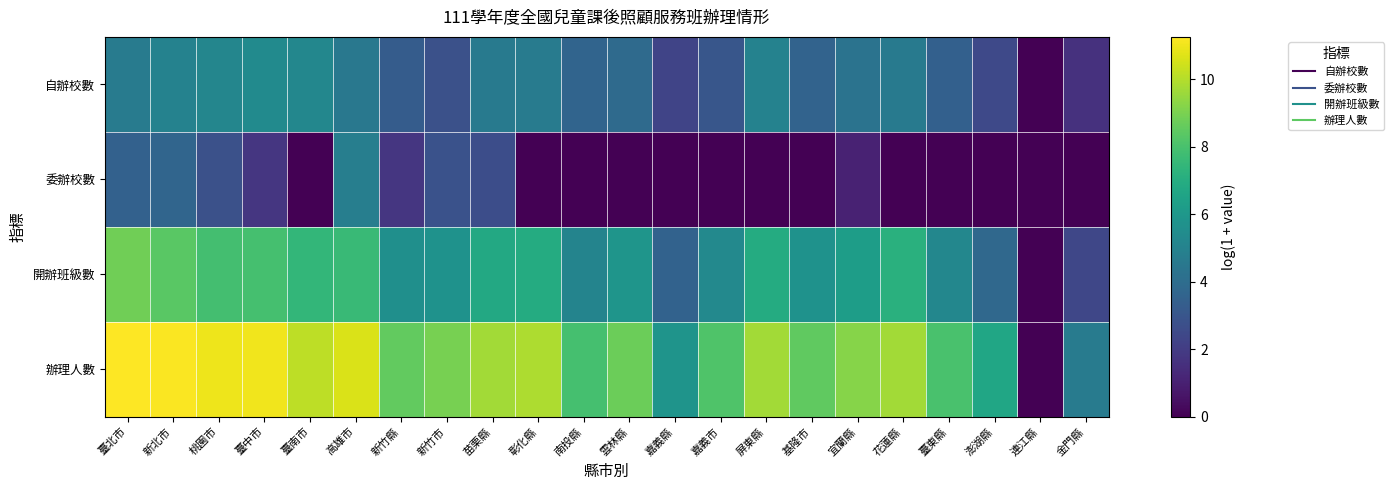

Reading left to right, transcribe all the data shown in this chart.

自辦校數: 臺北市=4.7	新北市=5.0	桃園市=5.2	臺中市=5.4	臺南市=5.2	高雄市=4.5	新竹縣=3.3	新竹市=2.8	苗栗縣=4.6	彰化縣=4.7	南投縣=3.6	雲林縣=3.9	嘉義縣=2.3	嘉義市=3.0	屏東縣=5.0	基隆市=3.6	宜蘭縣=4.3	花蓮縣=4.6	臺東縣=3.5	澎湖縣=2.5	連江縣=0.0	金門縣=1.6
委辦校數: 臺北市=3.5	新北市=3.7	桃園市=2.8	臺中市=1.8	臺南市=0.0	高雄市=4.8	新竹縣=1.8	新竹市=2.8	苗栗縣=2.6	彰化縣=0.0	南投縣=0.0	雲林縣=0.0	嘉義縣=0.0	嘉義市=0.0	屏東縣=0.0	基隆市=0.0	宜蘭縣=1.1	花蓮縣=0.0	臺東縣=0.0	澎湖縣=0.0	連江縣=0.0	金門縣=0.0
開辦班級數: 臺北市=8.8	新北市=8.4	桃園市=7.9	臺中市=8.0	臺南市=7.4	高雄市=7.6	新竹縣=5.6	新竹市=5.7	苗栗縣=6.8	彰化縣=6.9	南投縣=5.1	雲林縣=5.9	嘉義縣=3.5	嘉義市=5.3	屏東縣=6.9	基隆市=5.7	宜蘭縣=6.3	花蓮縣=7.1	臺東縣=5.2	澎湖縣=3.8	連江縣=0.0	金門縣=2.4
辦理人數: 臺北市=11.3	新北市=11.2	桃園市=11.0	臺中市=11.0	臺南市=10.1	高雄市=10.6	新竹縣=8.5	新竹市=9.0	苗栗縣=9.7	彰化縣=9.9	南投縣=8.0	雲林縣=8.7	嘉義縣=5.8	嘉義市=8.2	屏東縣=9.7	基隆市=8.5	宜蘭縣=9.2	花蓮縣=9.7	臺東縣=8.0	澎湖縣=6.7	連江縣=0.0	金門縣=4.7